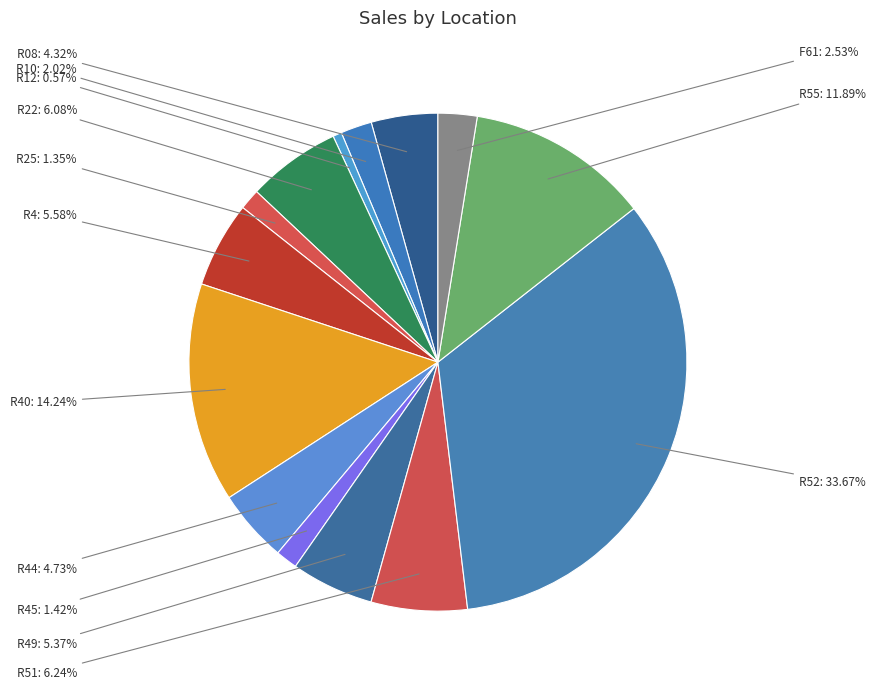

Is there a majority slice in this chart?

No